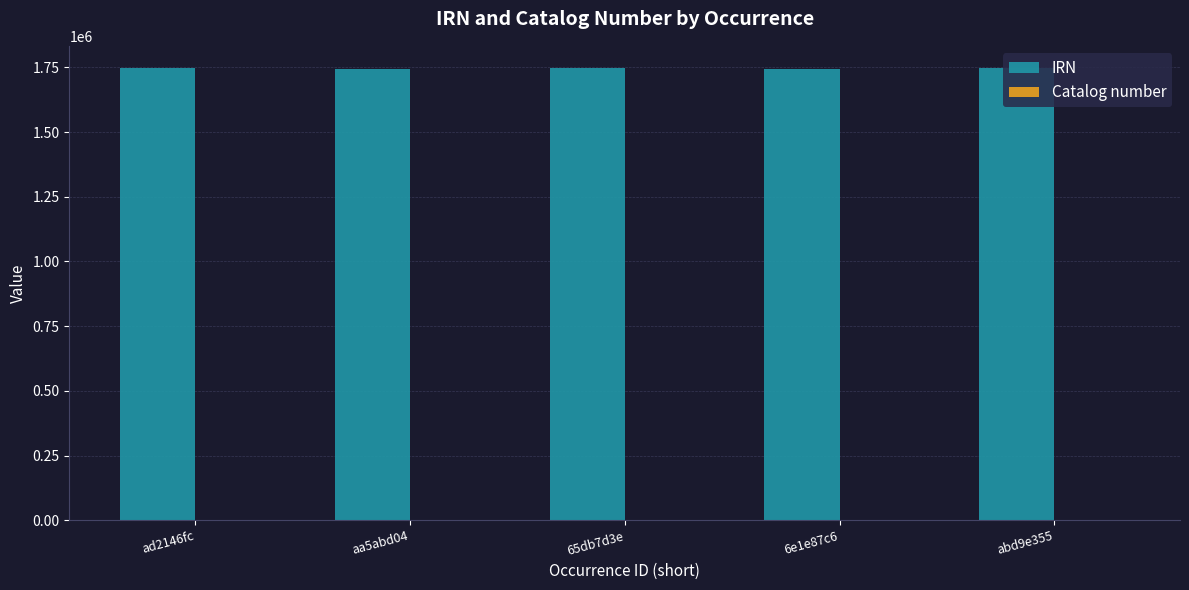

What is the difference between the IRN values at abd9e355 and aa5abd04?

1640